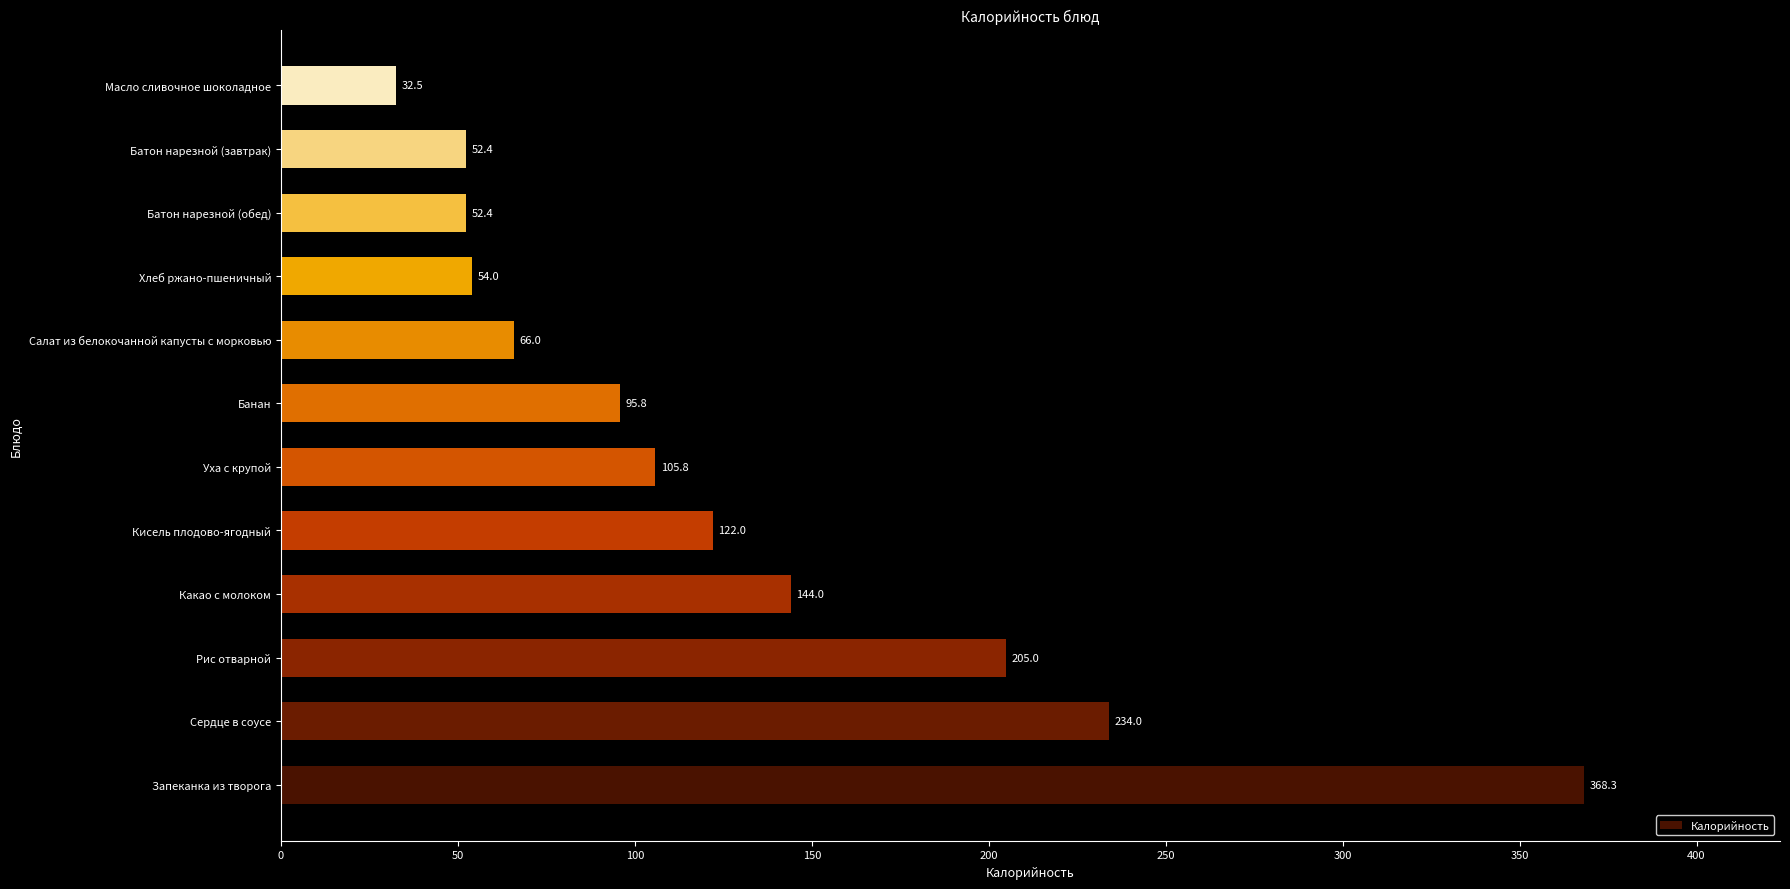

Which category has the lowest value across all series?

Масло сливочное шоколадное